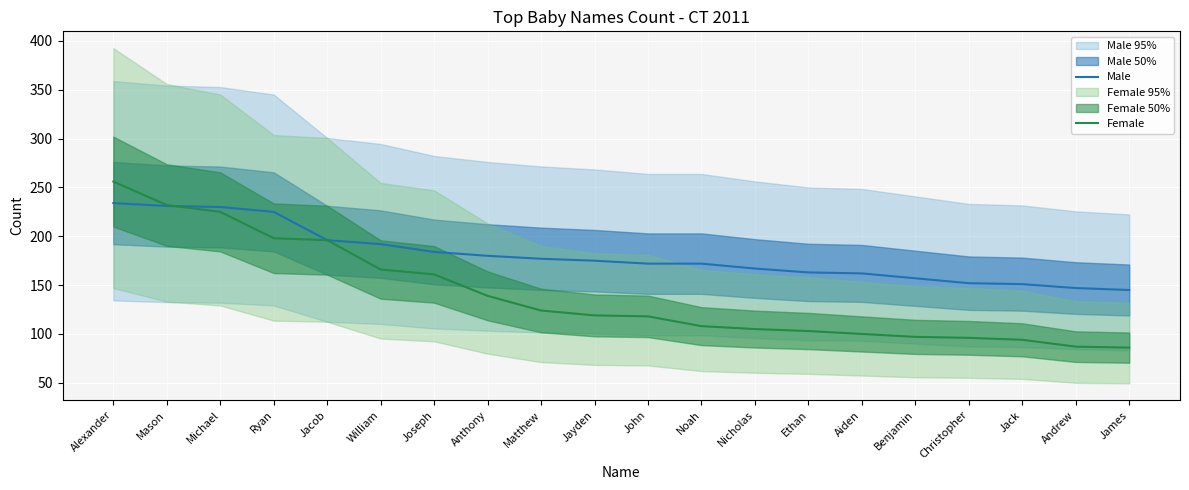

What is the difference between the Female values at Joseph and Mason?

71